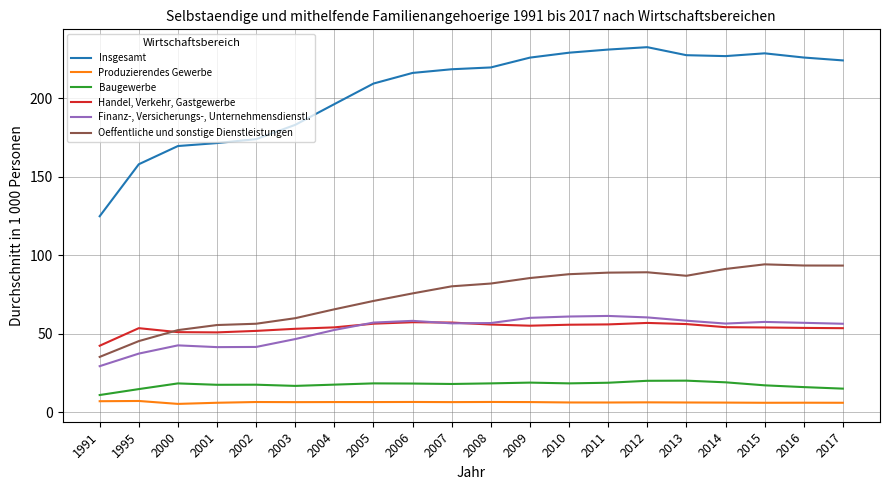

List the series in order of their peak value, highest first.

Insgesamt, Oeffentliche und sonstige Dienstleistungen, Finanz-, Versicherungs-, Unternehmensdienstl., Handel, Verkehr, Gastgewerbe, Baugewerbe, Produzierendes Gewerbe